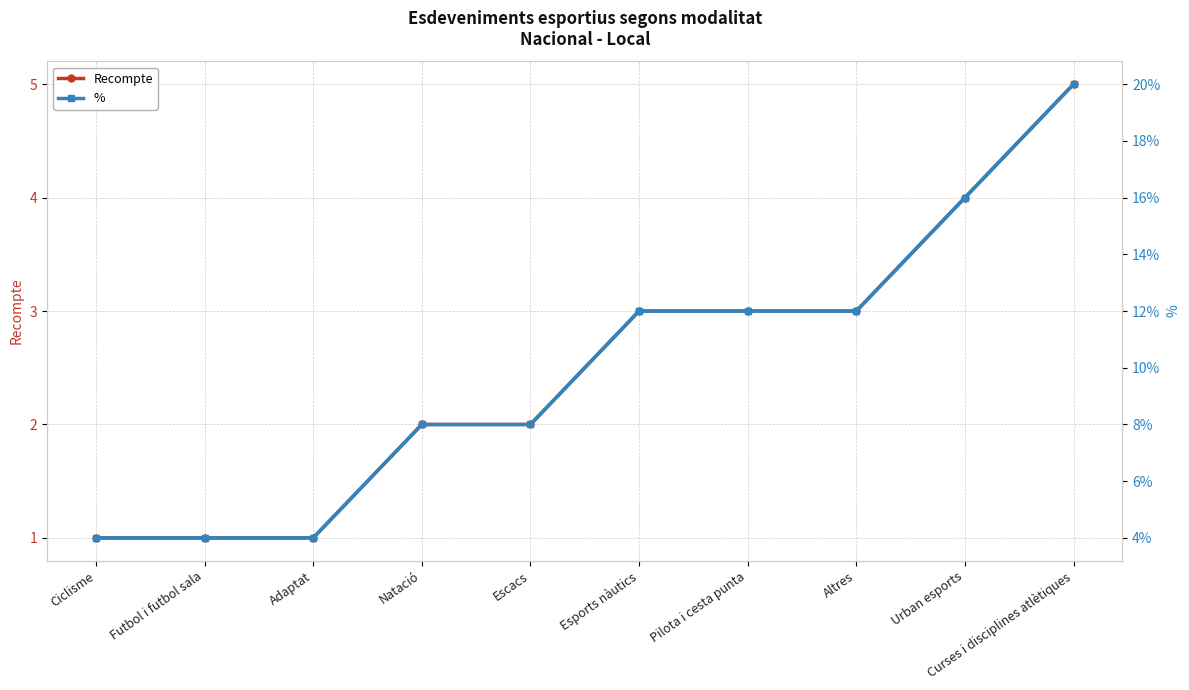

What is the difference between the second highest and minimum values in the Recompte series?

3